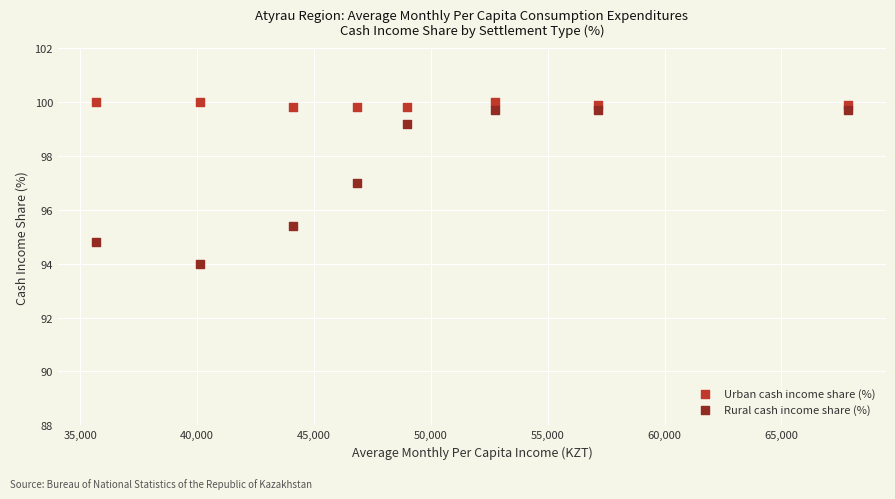

Across all data points, what is the range of Y values (max minus min)?

6.0